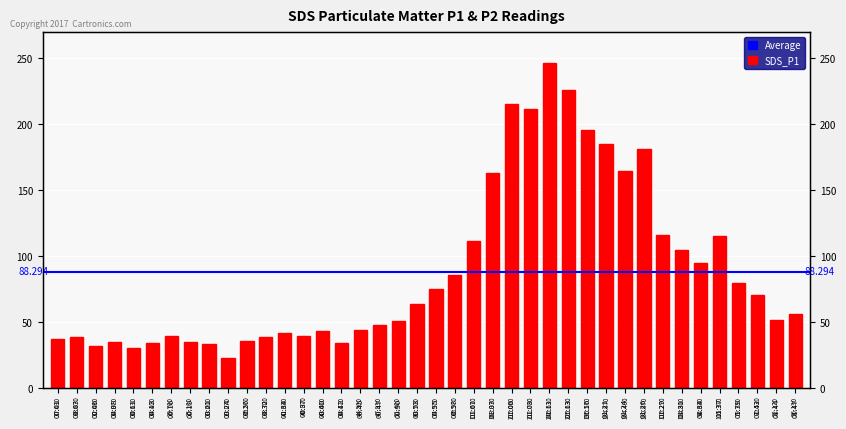

How many values exceed 56?

20